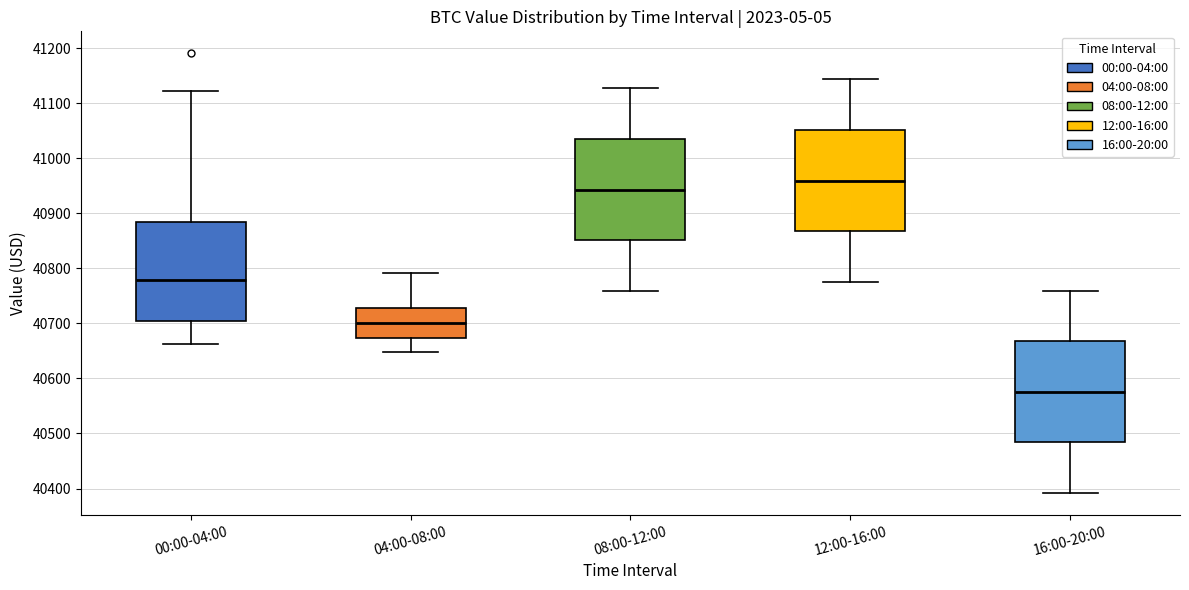

Which box has the lowest median line?

16:00-20:00